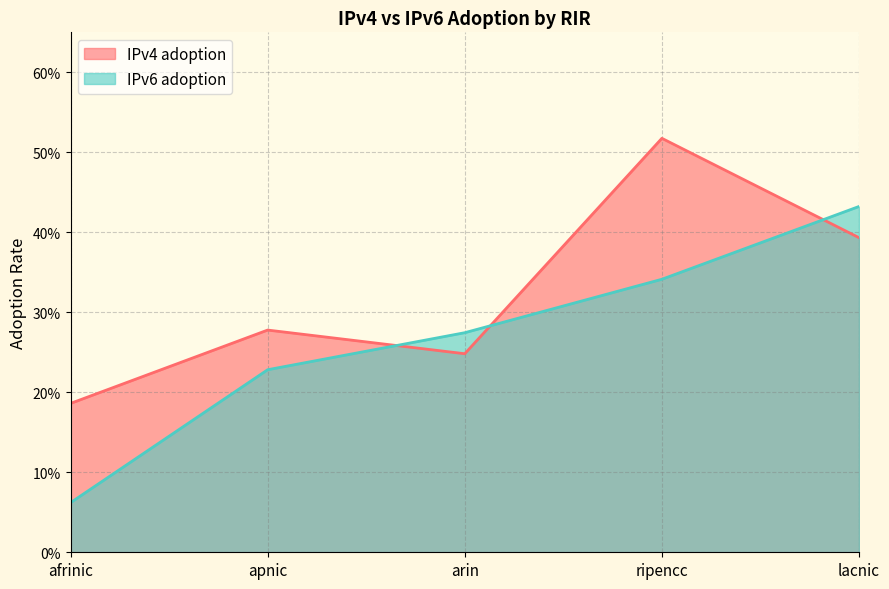

At which label does IPv4 adoption reach its peak?

ripencc